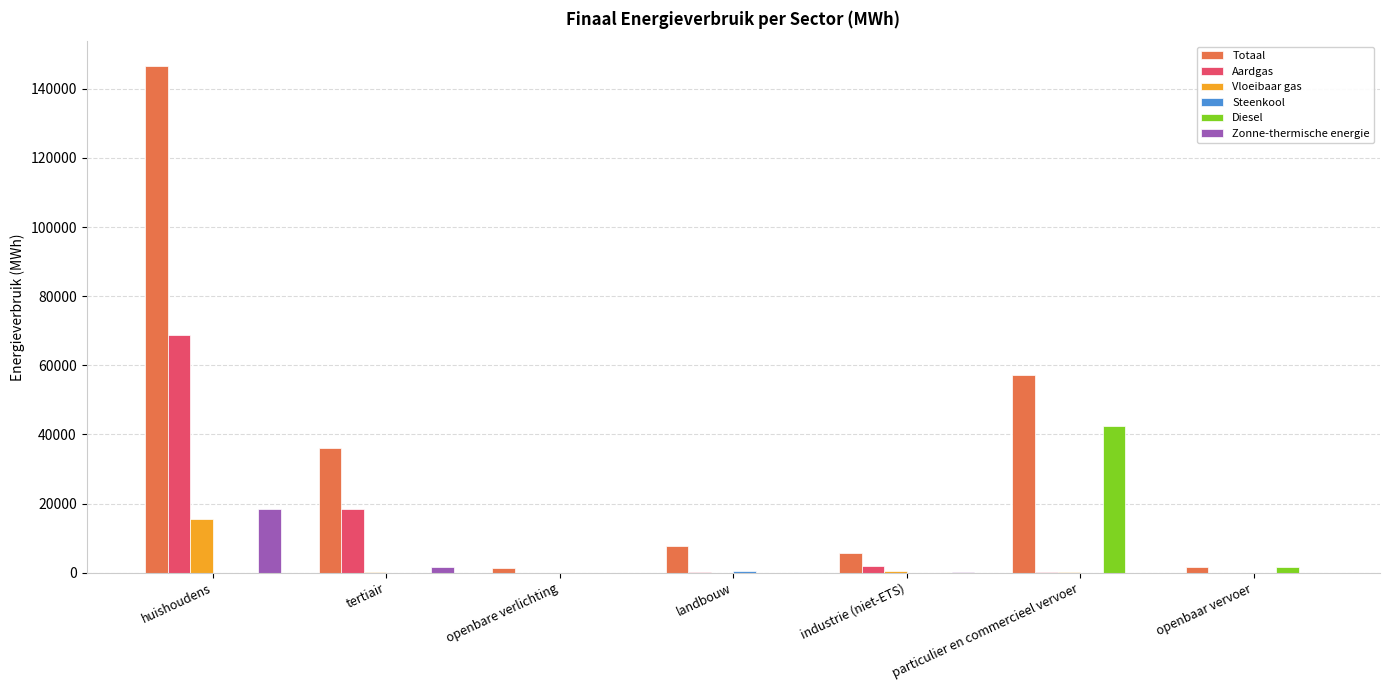

What is the greatest value displayed?

146440.8